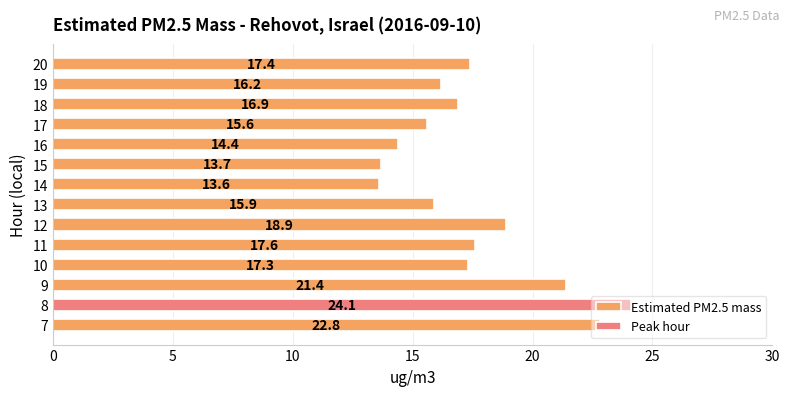

How many bars are there in total?

14